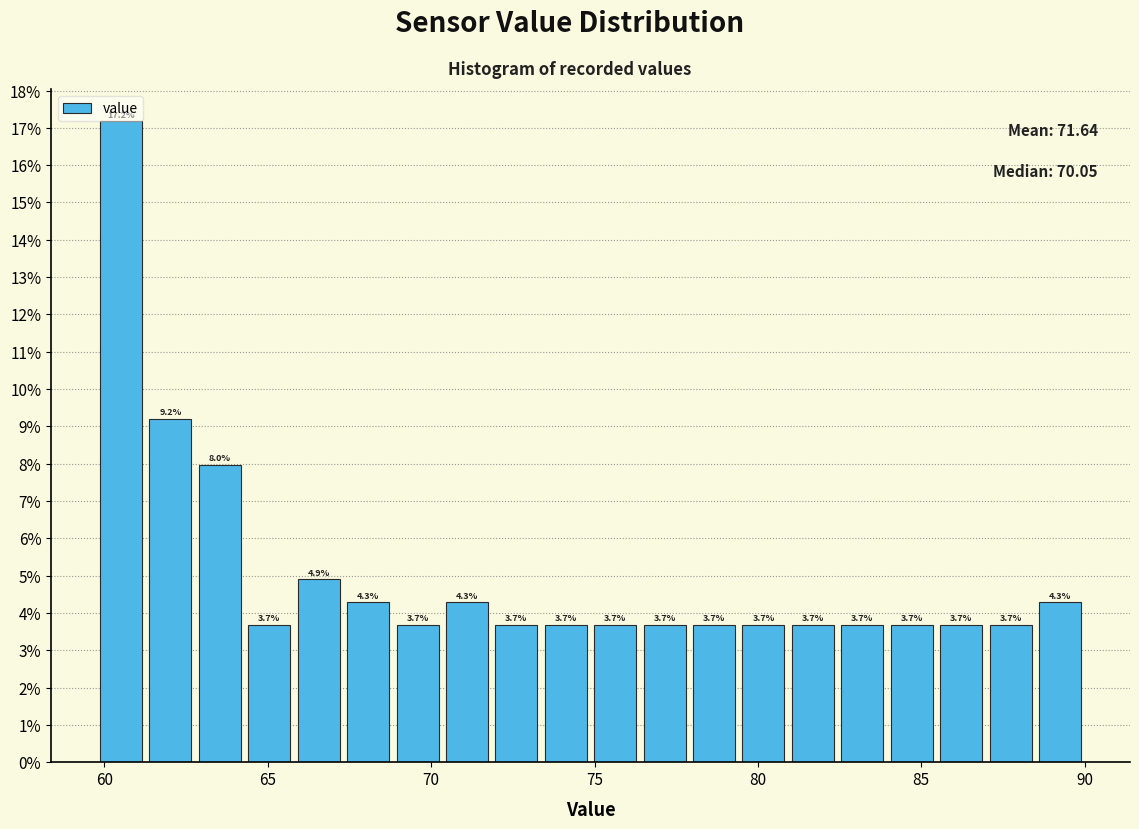

Around what value on the x-axis is the tallest bar? Give the approximate position of its centre, as read against the axis.

60.5